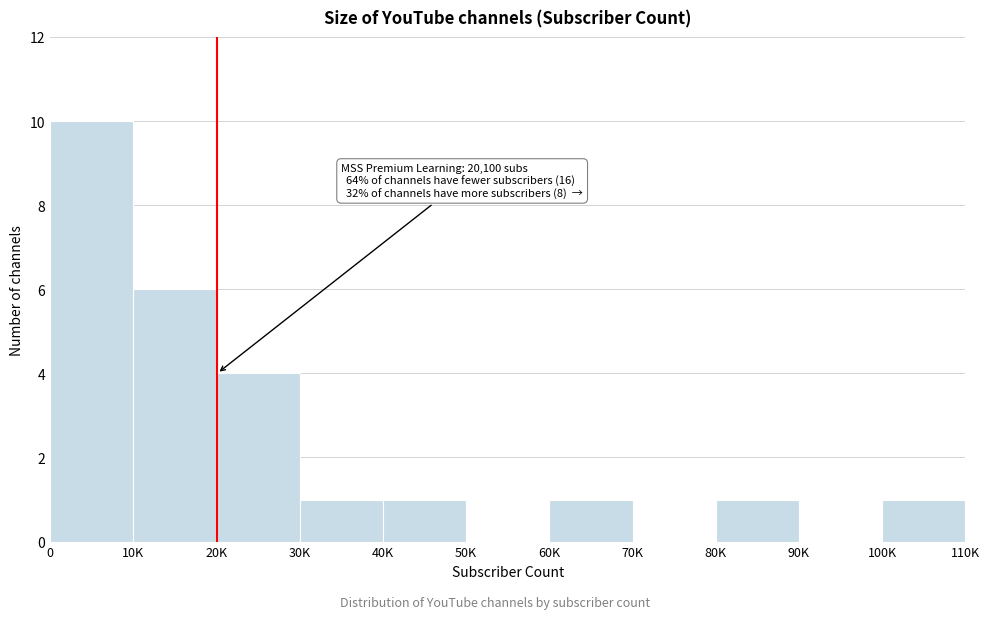

Reading left to right, transcribe all the data shown in this chart.

0=10	10K=6	20K=4	30K=1	40K=1	50K=0	60K=1	70K=0	80K=1	90K=0	100K=1